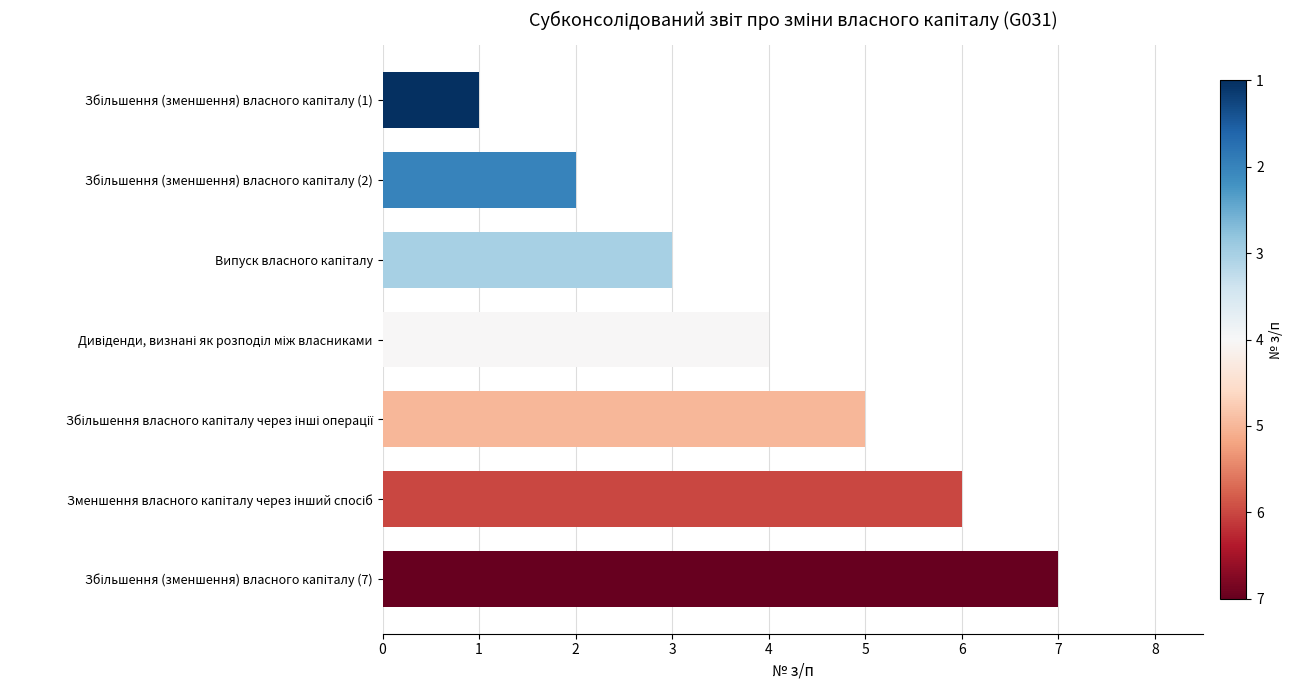

What is the smallest value displayed?

1